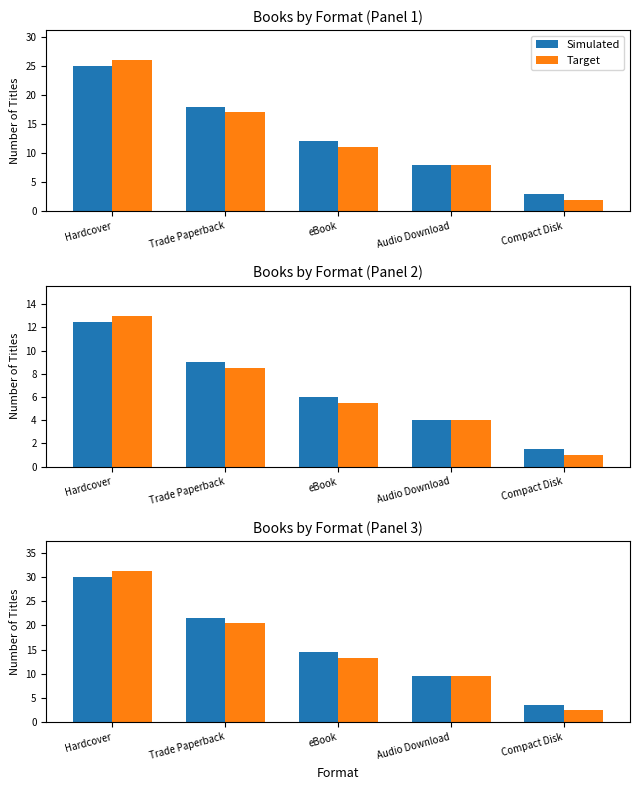

At how many categories does at least one series exceed 30?

1